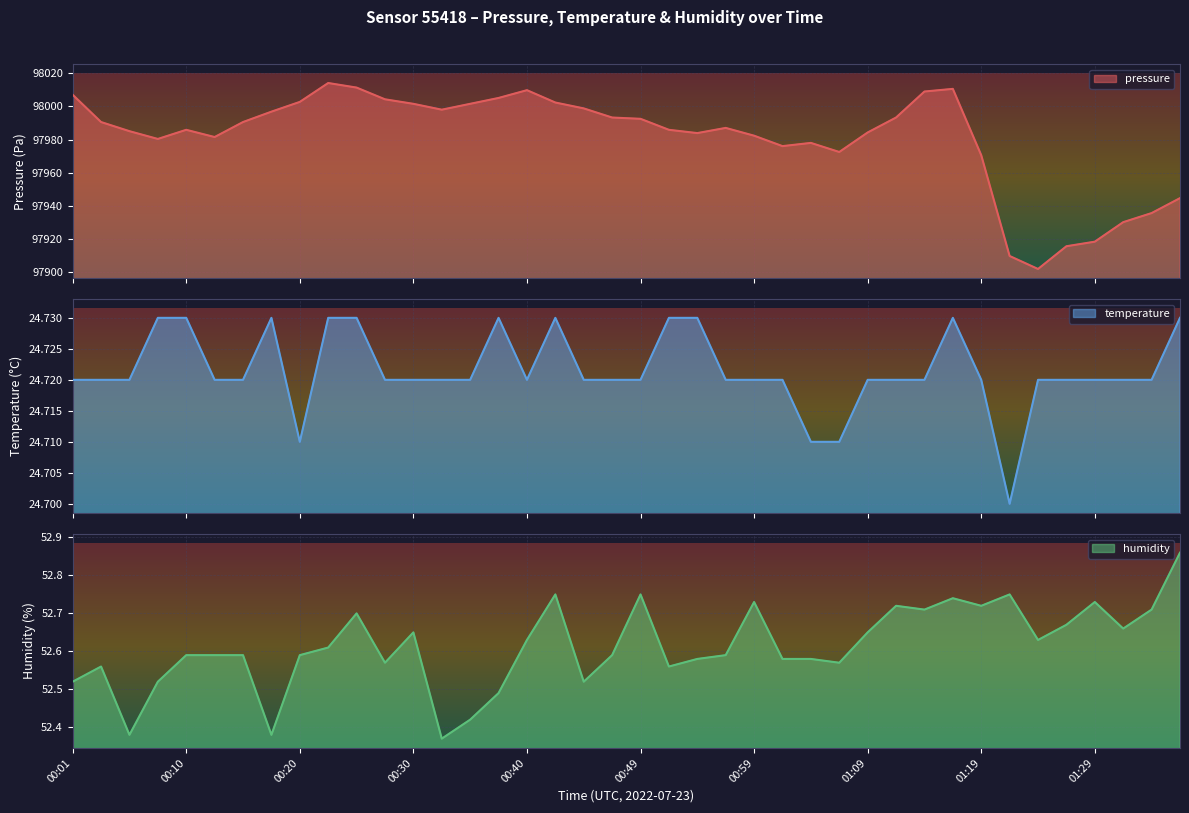

What is the label of the 33rd point from the left?

01:19